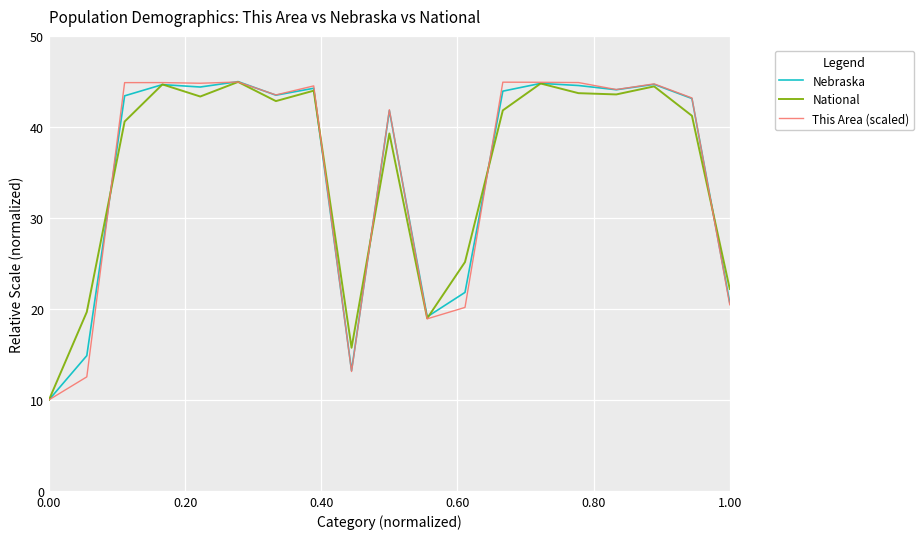

What is the lowest value of the This Area (scaled) series?

10.0